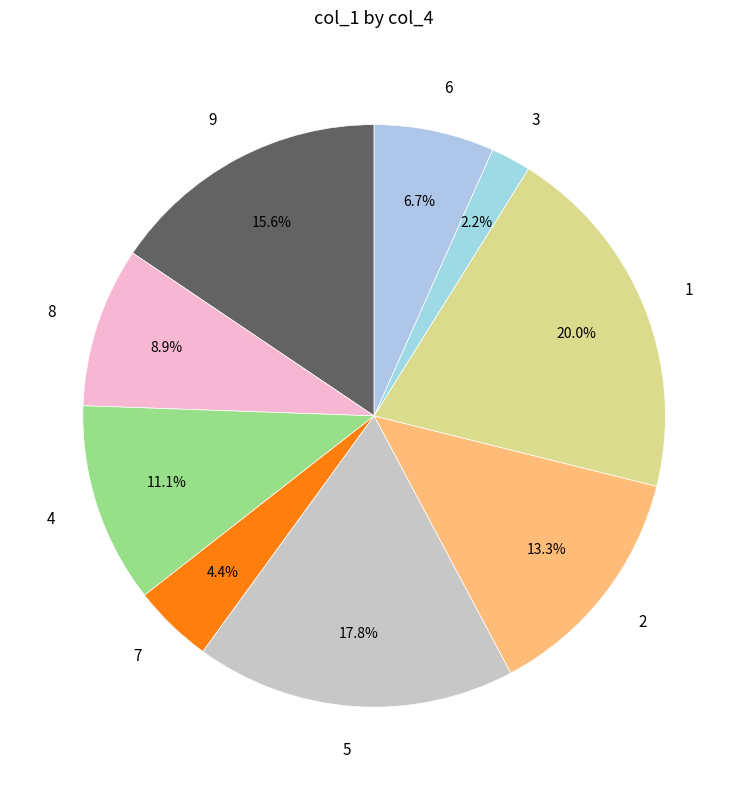

To the nearest percent, what portion does 2 represent?

13%